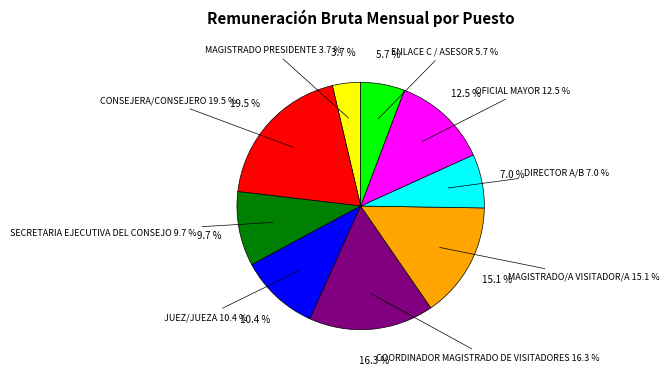

What is the change in value from MAGISTRADO PRESIDENTE to CONSEJERA/CONSEJERO?

+102175.9